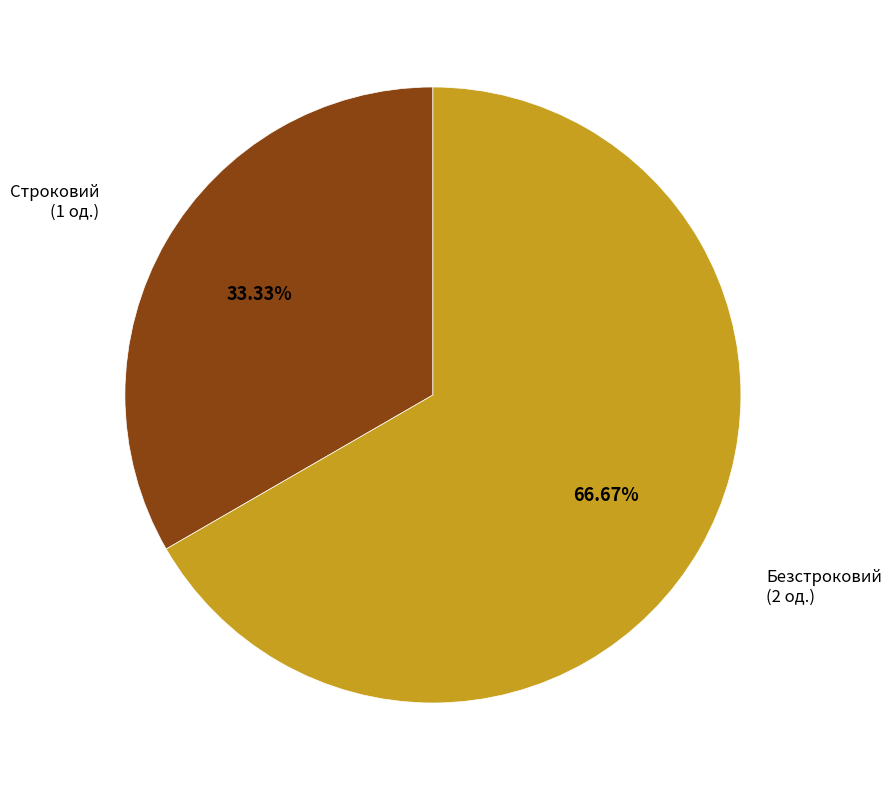

Is there any slice that represents more than half of the pie?

Yes